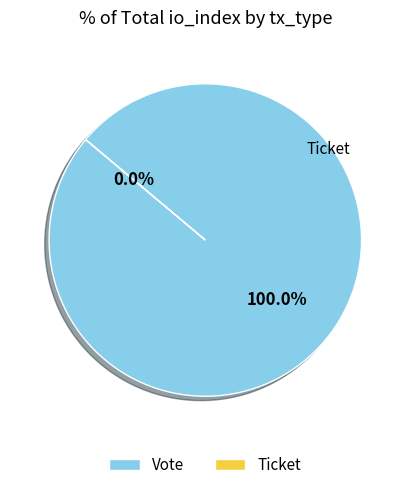

To the nearest percent, what is the difference between the largest and smallest slice percentages?

100%